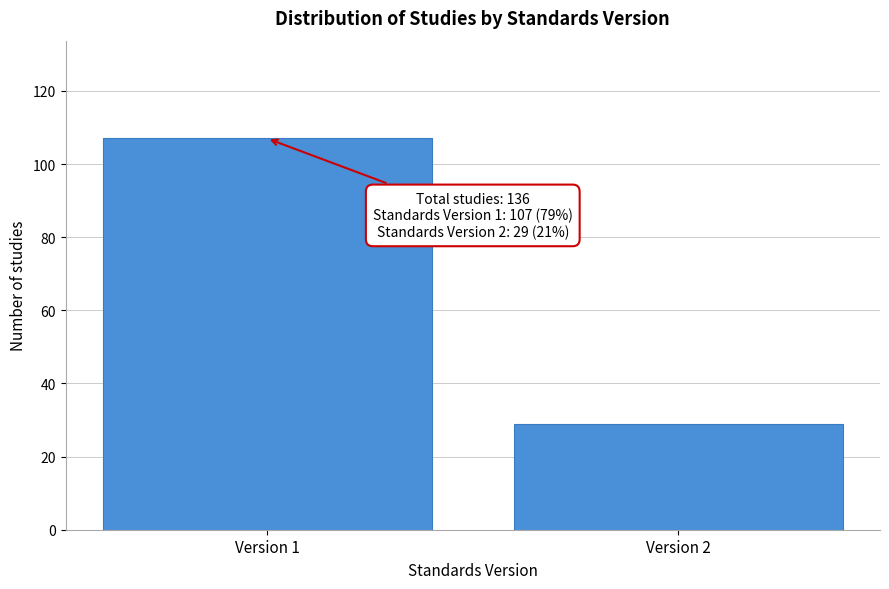

Reading left to right, list all the values displayed in this chart.

Version 1=107	Version 2=29